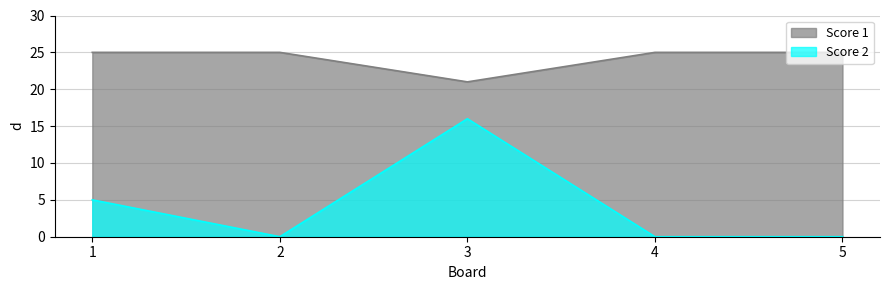

Is the value of Score 2 at 5 greater than the value of Score 1 at 5?

No